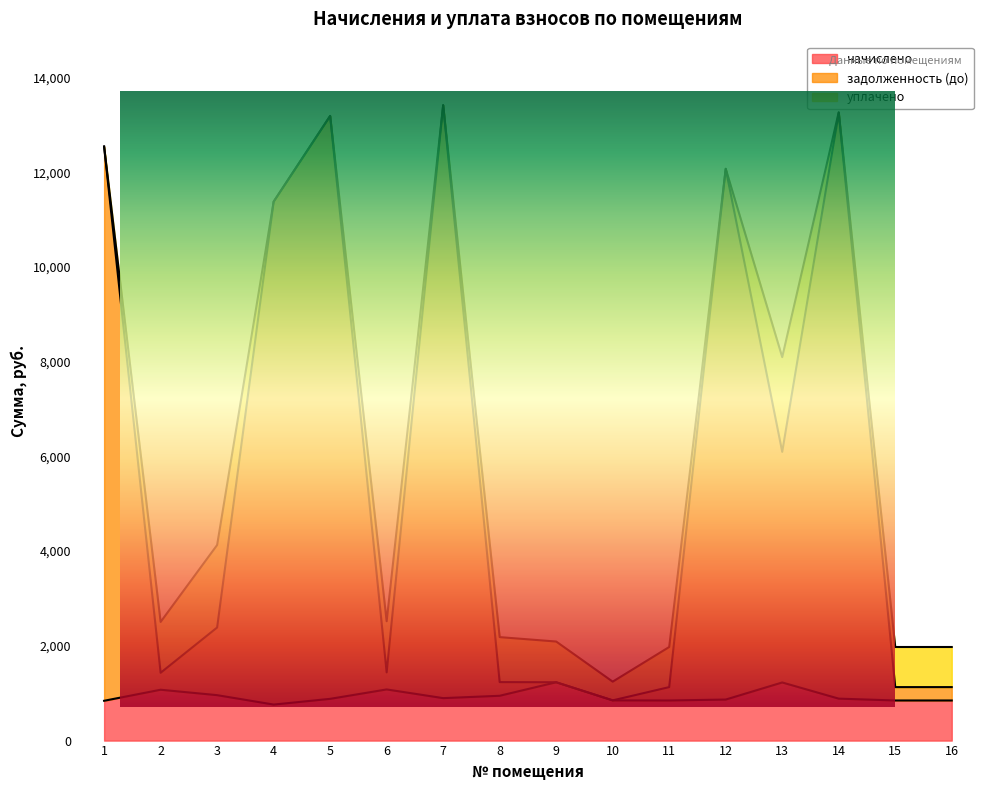

Rank the categories by начислено value from highest to lowest.

9, 13, 6, 2, 3, 8, 7, 14, 5, 12, 10, 11, 15, 16, 1, 4